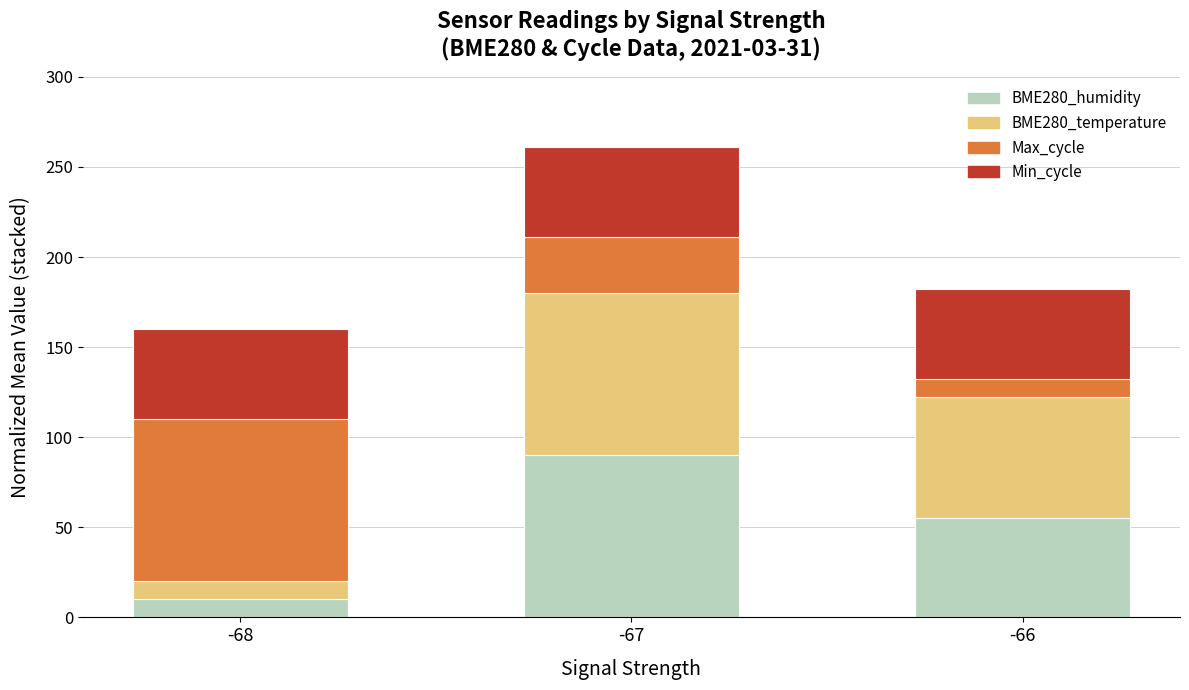

At which category is the sum across all series the highest?

-67